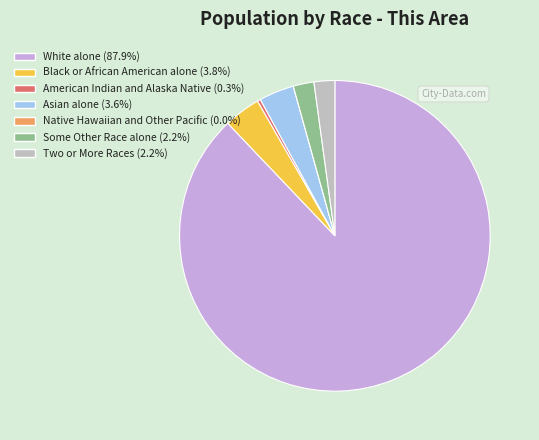

Do Two or More Races (2.2%) and Black or African American alone (3.8%) together represent more than half of the pie?

No